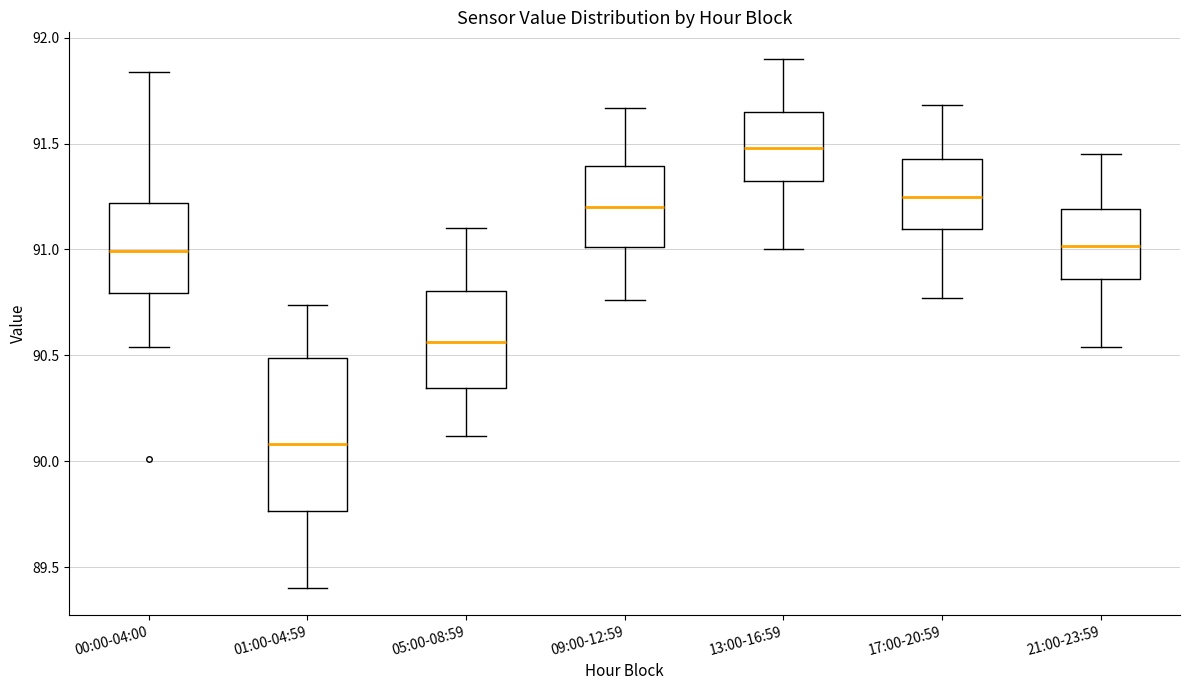

Reading left to right, transcribe this box plot: for each box, give where its median line is, the range the box spans, and where its two whiskers end, as read against the y-axis. The values are not printed on the chart, so give them approximately, as read against the axis.

00:00-04:00: median 91.00, box 90.80 to 91.20, whiskers 90.55 to 91.85
01:00-04:59: median 90.10, box 89.75 to 90.50, whiskers 89.40 to 90.75
05:00-08:59: median 90.55, box 90.35 to 90.80, whiskers 90.10 to 91.10
09:00-12:59: median 91.20, box 91.00 to 91.40, whiskers 90.75 to 91.65
13:00-16:59: median 91.50, box 91.35 to 91.65, whiskers 91.00 to 91.90
17:00-20:59: median 91.25, box 91.10 to 91.45, whiskers 90.75 to 91.70
21:00-23:59: median 91.00, box 90.85 to 91.20, whiskers 90.55 to 91.45